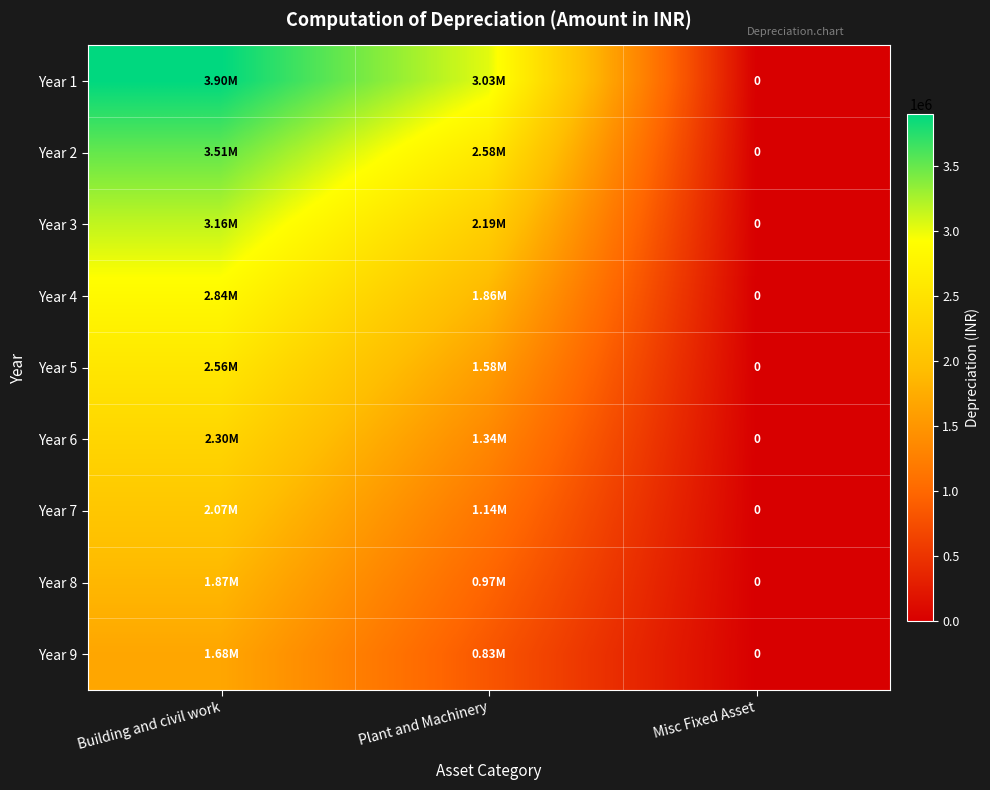

At how many categories does at least one series exceed 2000137?

2